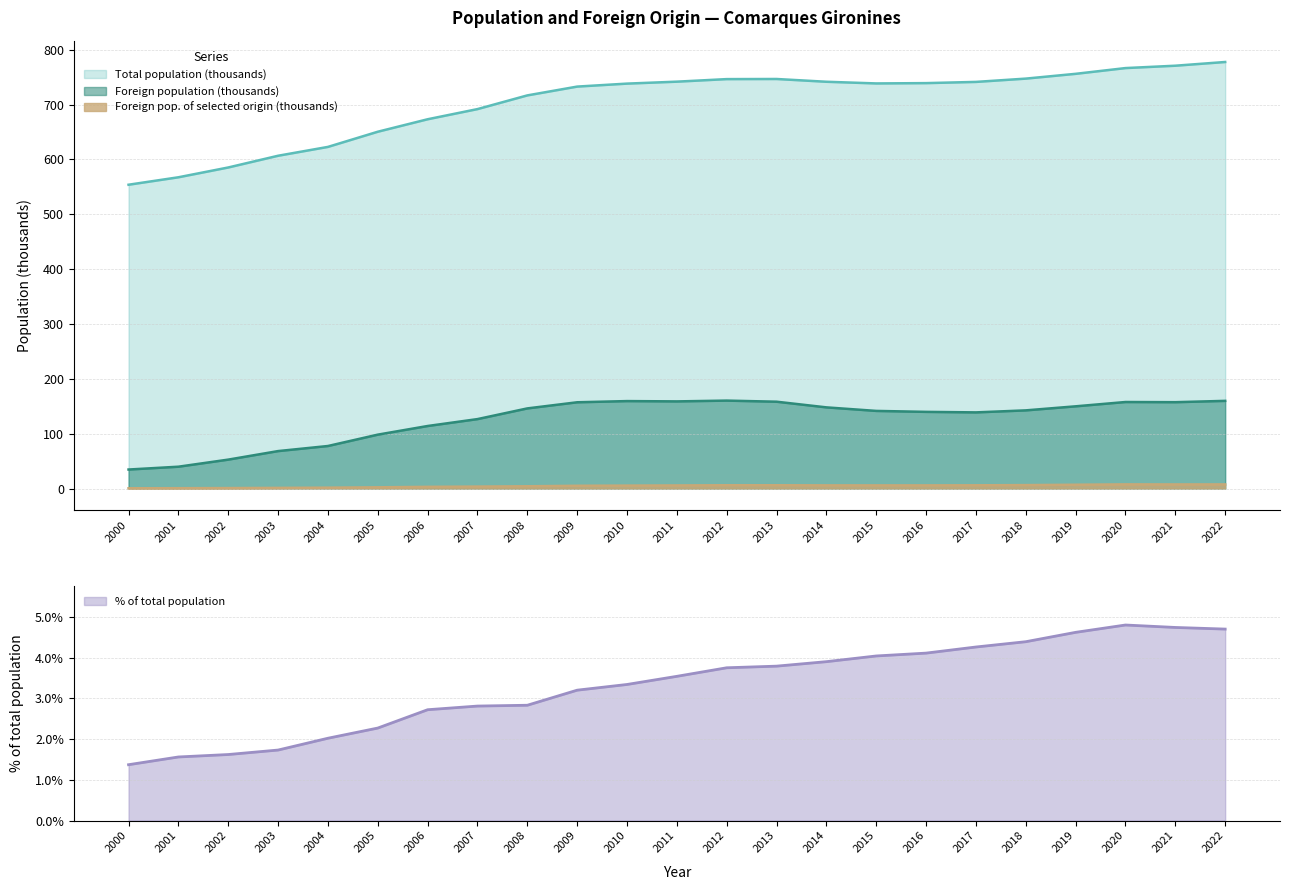

Reading left to right, transcribe all the data shown in this chart.

Total population: 2000=554.0	2001=567.6	2002=585.4	2003=606.8	2004=622.9	2005=650.6	2006=673.4	2007=691.9	2008=716.9	2009=732.9	2010=738.4	2011=741.9	2012=746.6	2013=746.8	2014=741.7	2015=738.7	2016=739.2	2017=741.5	2018=747.5	2019=756.2	2020=766.7	2021=771.0	2022=777.8
Foreign population: 2000=34.7	2001=39.8	2002=52.7	2003=68.3	2004=77.6	2005=98.3	2006=114.0	2007=126.6	2008=146.1	2009=157.3	2010=159.5	2011=158.9	2012=160.3	2013=158.3	2014=148.0	2015=141.5	2016=139.8	2017=138.9	2018=142.5	2019=149.9	2020=157.8	2021=157.5	2022=159.9
Foreign pop. of selected origin: 2000=0.5	2001=0.6	2002=0.9	2003=1.2	2004=1.6	2005=2.2	2006=3.1	2007=3.6	2008=4.1	2009=5.0	2010=5.3	2011=5.6	2012=6.0	2013=6.0	2014=5.8	2015=5.7	2016=5.7	2017=5.9	2018=6.3	2019=6.9	2020=7.6	2021=7.5	2022=7.5
% of total population: 2000=1.4	2001=1.6	2002=1.6	2003=1.7	2004=2.0	2005=2.3	2006=2.7	2007=2.8	2008=2.8	2009=3.2	2010=3.3	2011=3.5	2012=3.8	2013=3.8	2014=3.9	2015=4.0	2016=4.1	2017=4.3	2018=4.4	2019=4.6	2020=4.8	2021=4.7	2022=4.7